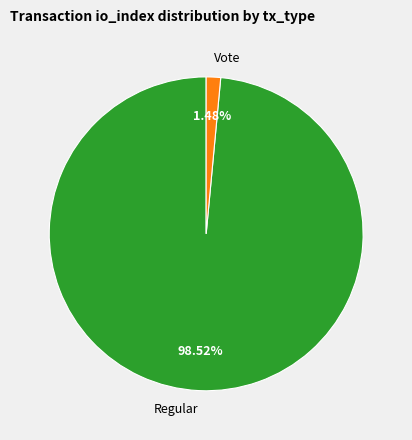

To the nearest percent, what is the difference between the Regular and Vote slice percentages?

97%